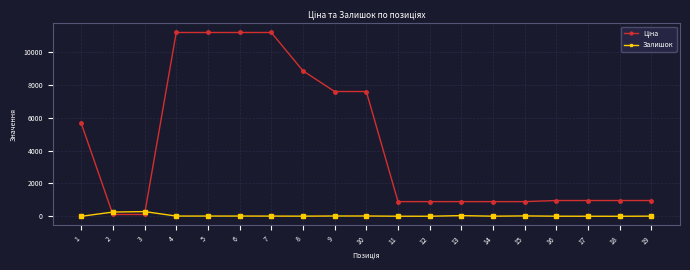

What is the average value of the Залишок series?

41.6